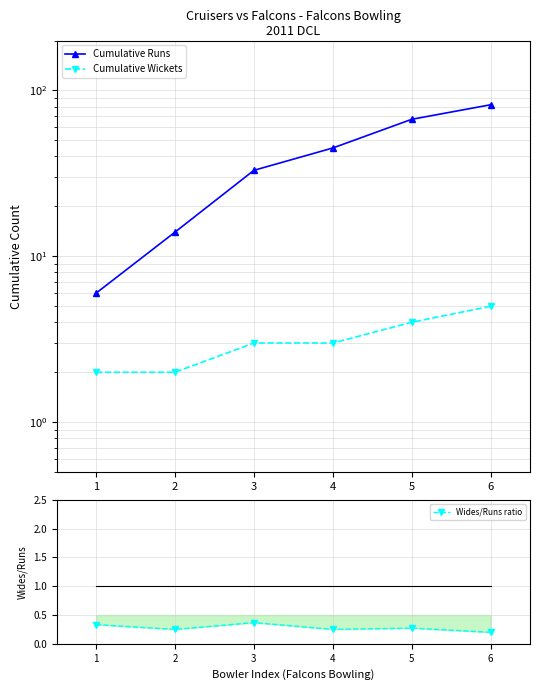

What are all the series names shown in the legend?

Cumulative Runs, Cumulative Wickets, Wides/Runs ratio